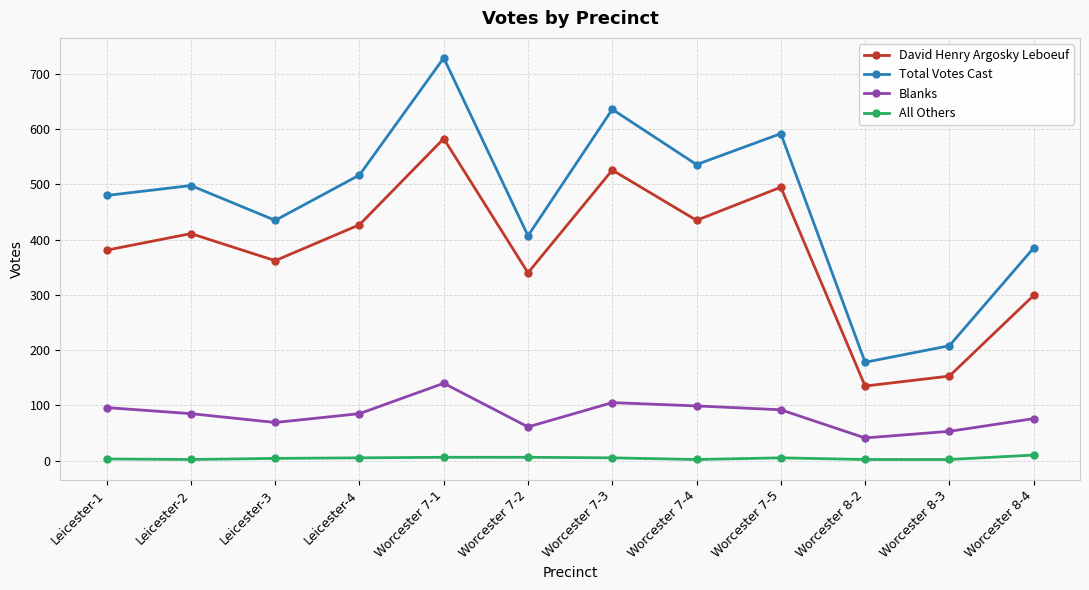

In Blanks, how many points are higher than both neighbors (excluding endpoints)?

2